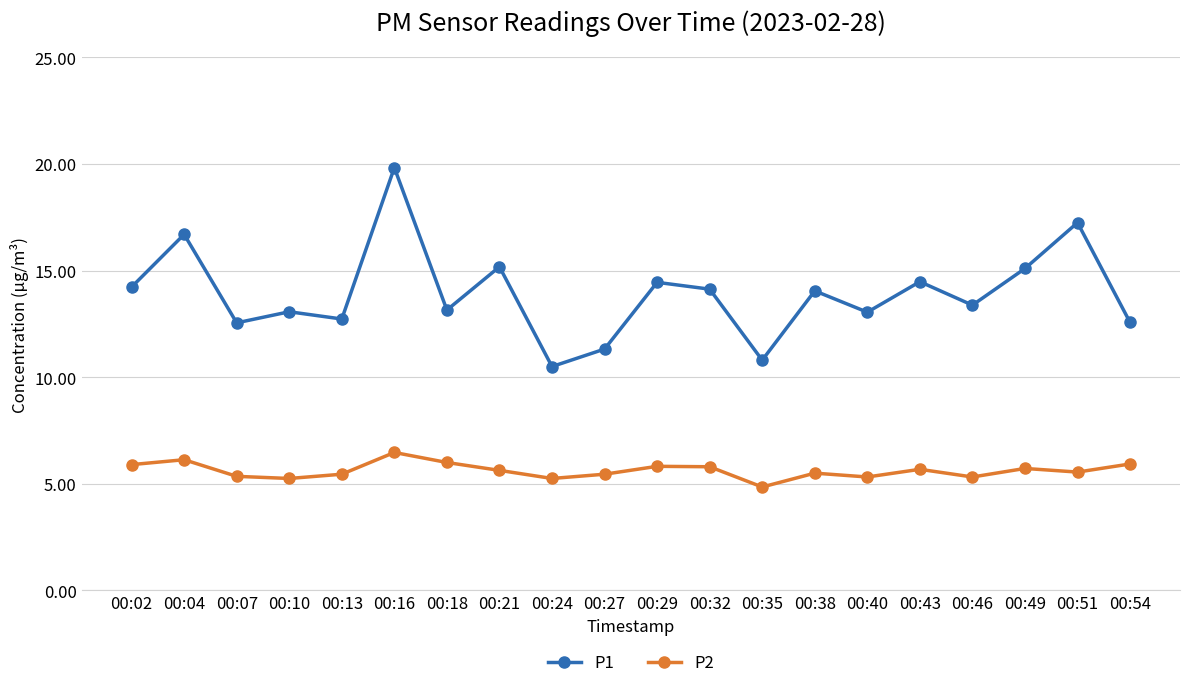

List the series in order of their peak value, highest first.

P1, P2